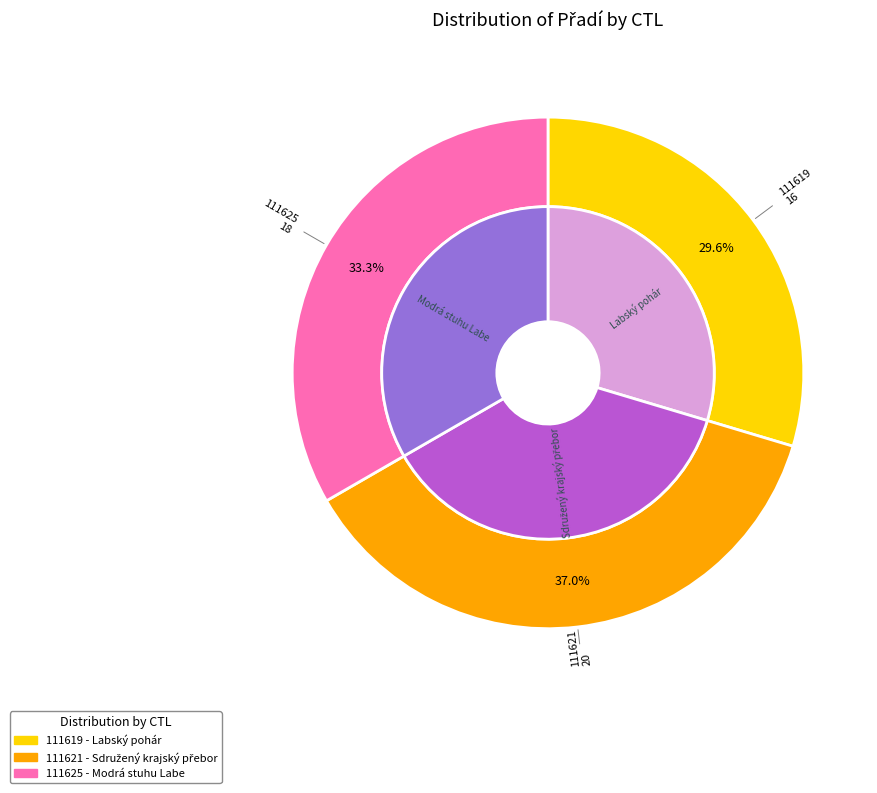

Is the sum of 111625 and 111621 greater than half?

Yes